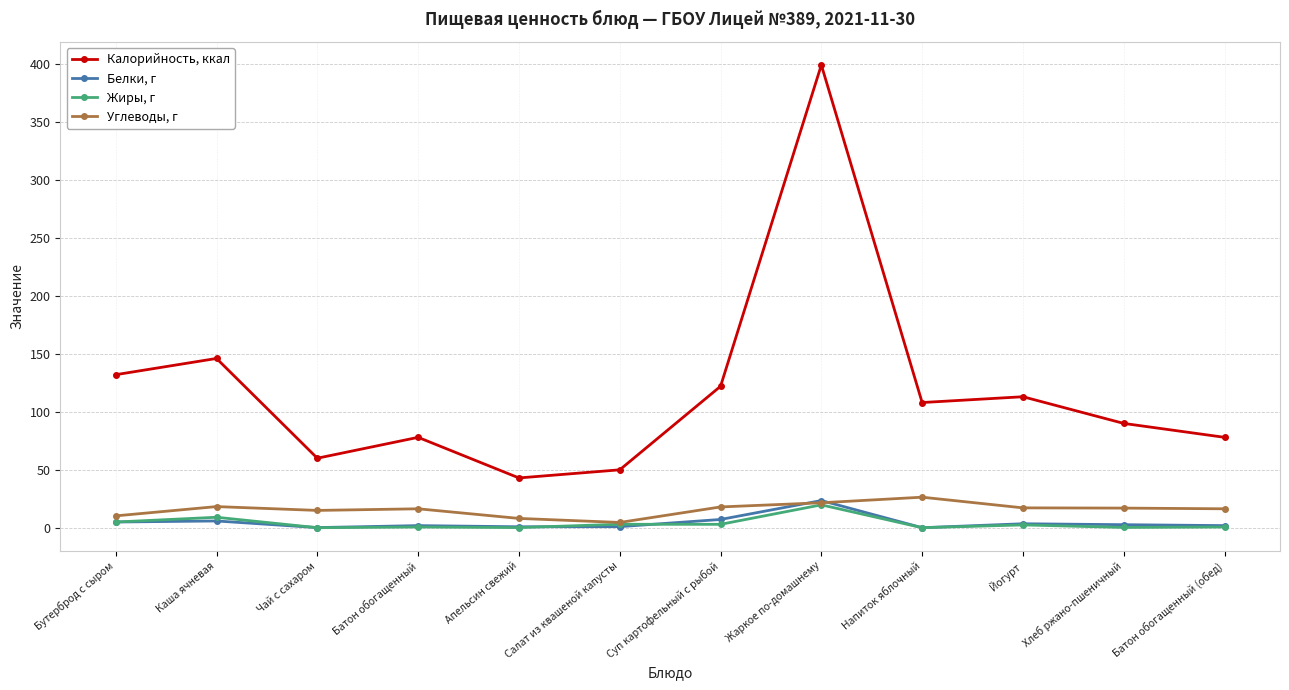

What is the sum of all Жиры, г values?

44.6